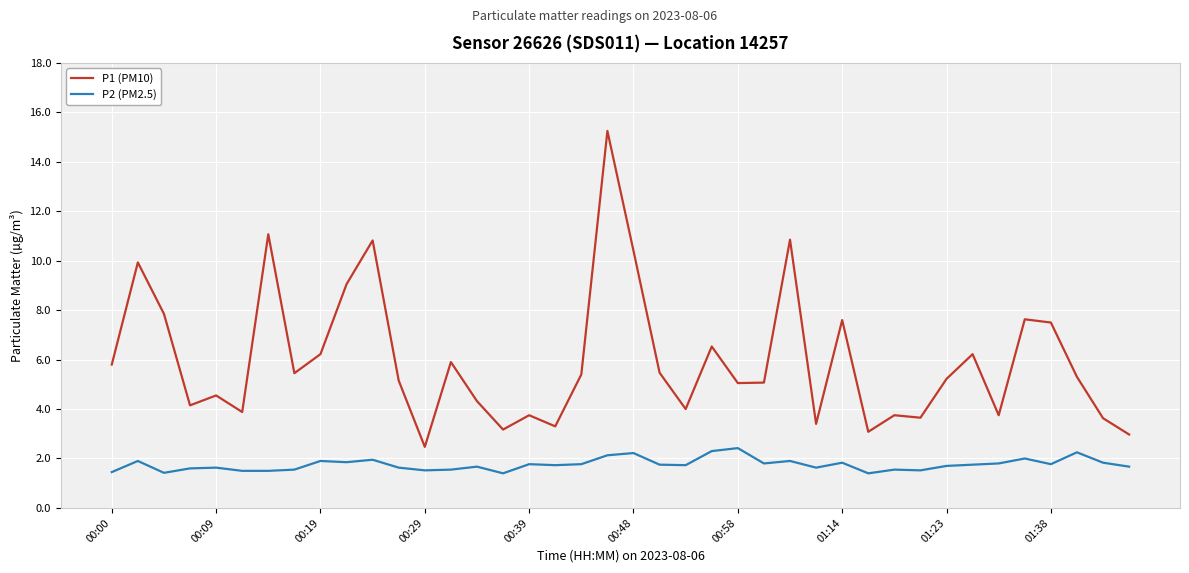

Rank the series by their maximum value, from lowest to highest.

P2 (PM2.5), P1 (PM10)